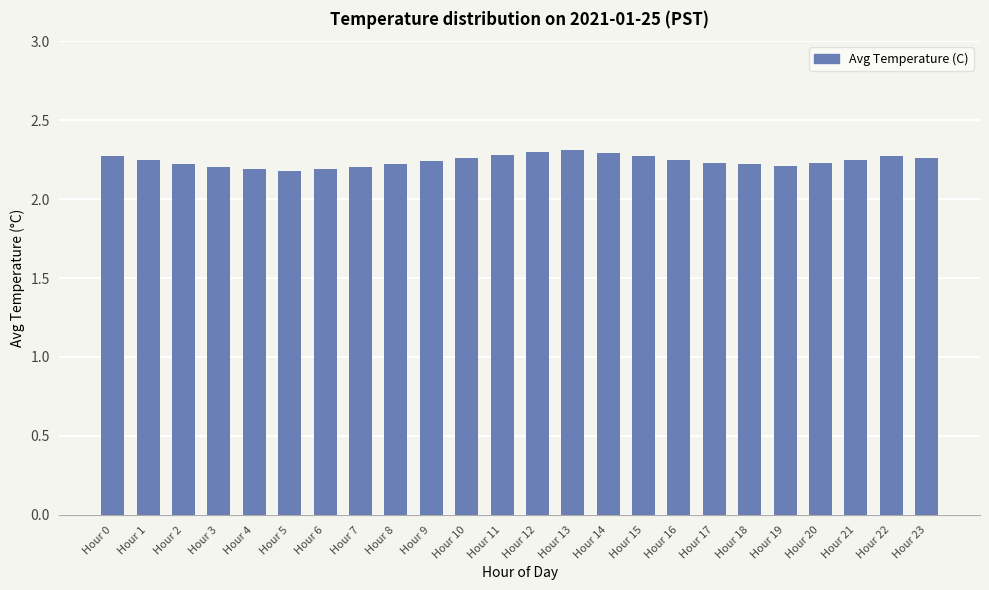

What is the sum of the values at Hour 23 and Hour 9?

4.5